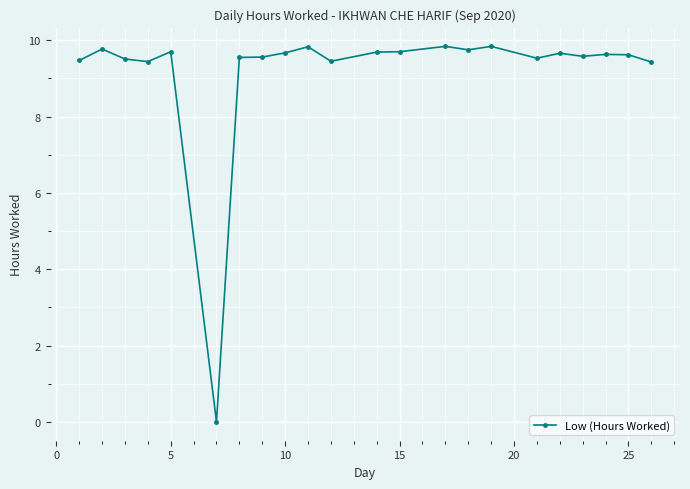

What is the value of the 16th point from the left?

9.8